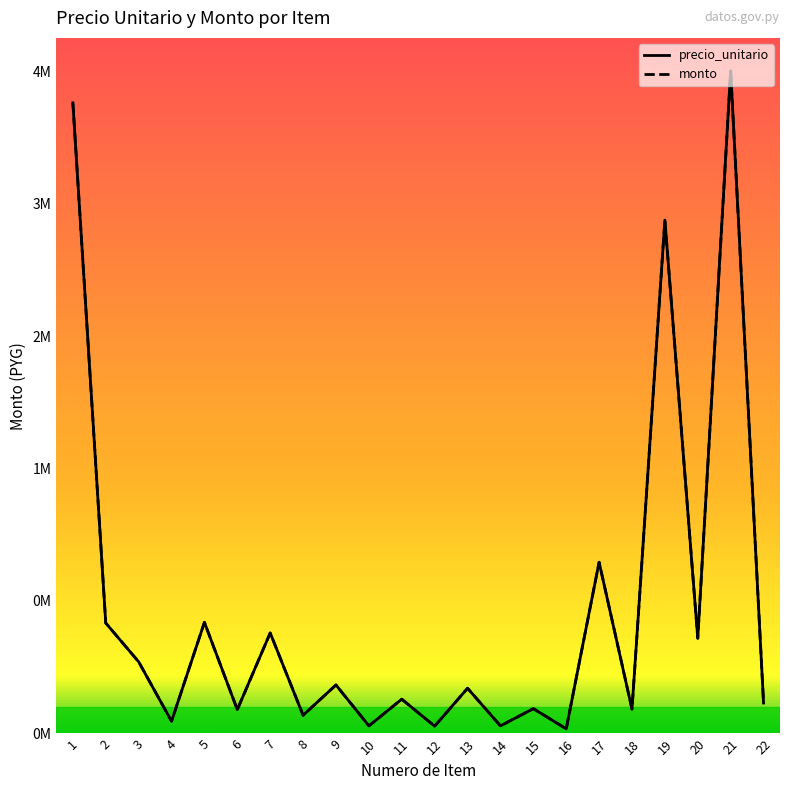

At how many categories does at least one series exceed 584735?

7